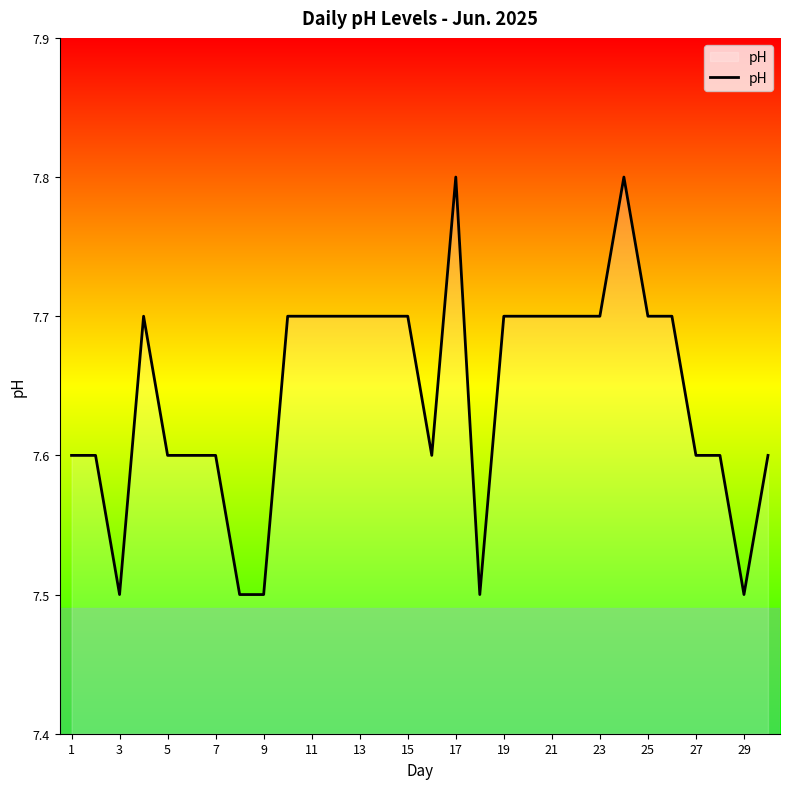

What is the smallest value displayed?

7.5